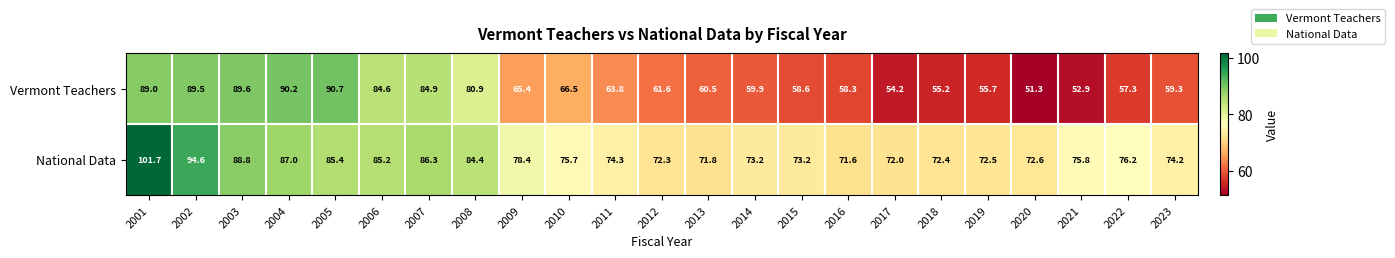

True or false: National Data has a value of 37.8 at 2011.

False